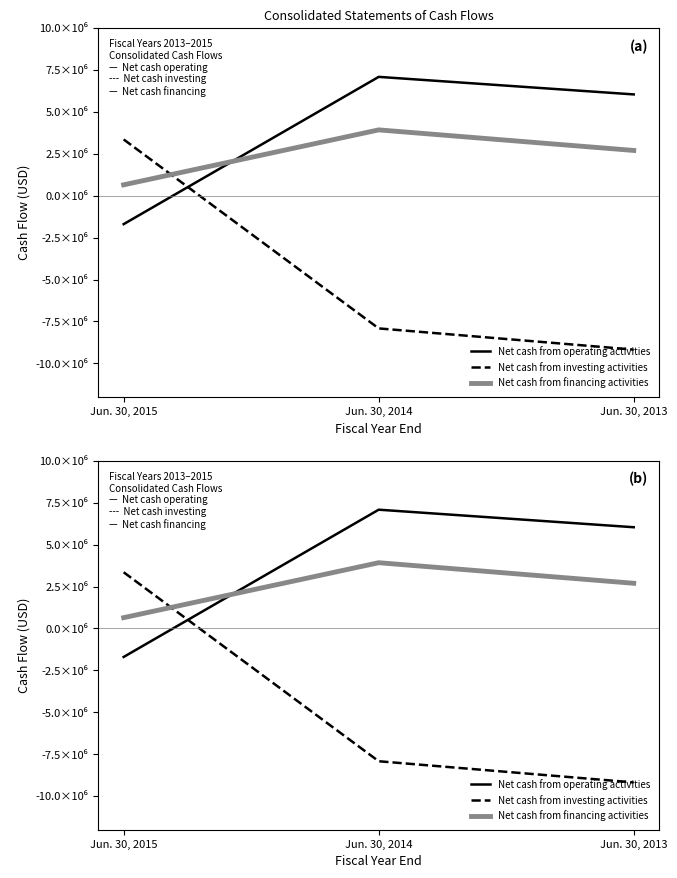

What are all the series names shown in the legend?

Net cash from operating activities, Net cash from investing activities, Net cash from financing activities